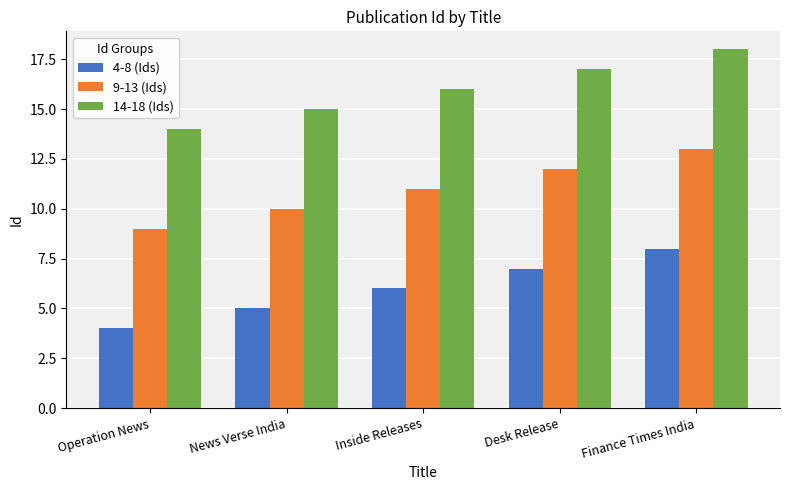

What position from the right is Desk Release?

2